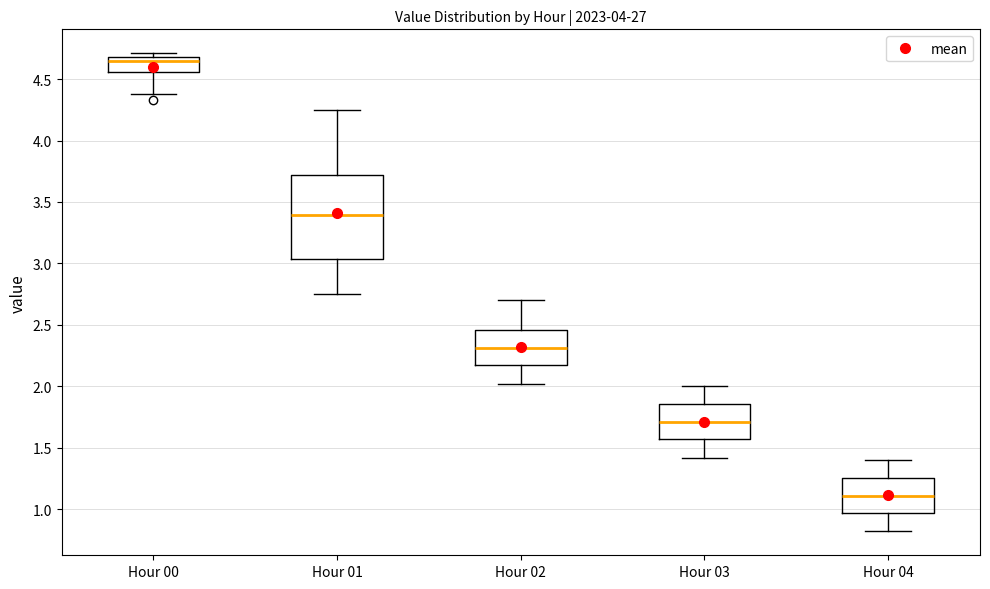

Reading left to right, transcribe this box plot: for each box, give where its median line is, the range the box spans, and where its two whiskers end, as read against the y-axis. The values are not printed on the chart, so give them approximately, as read against the axis.

Hour 00: median 4.65, box 4.55 to 4.70, whiskers 4.40 to 4.70 (just above the box's upper edge)
Hour 01: median 3.40, box 3.05 to 3.70, whiskers 2.75 to 4.25
Hour 02: median 2.30, box 2.15 to 2.45, whiskers 2.00 to 2.70
Hour 03: median 1.70, box 1.55 to 1.85, whiskers 1.40 to 2.00
Hour 04: median 1.10, box 0.95 to 1.25, whiskers 0.80 to 1.40